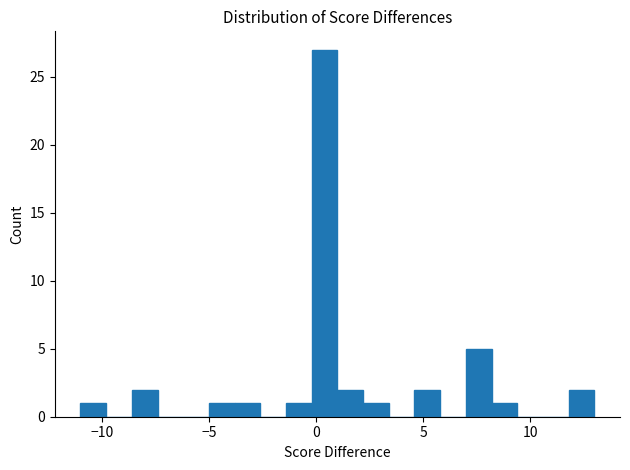

Read against the x-axis, roughly where is the centre of the tallest bar?

0.5